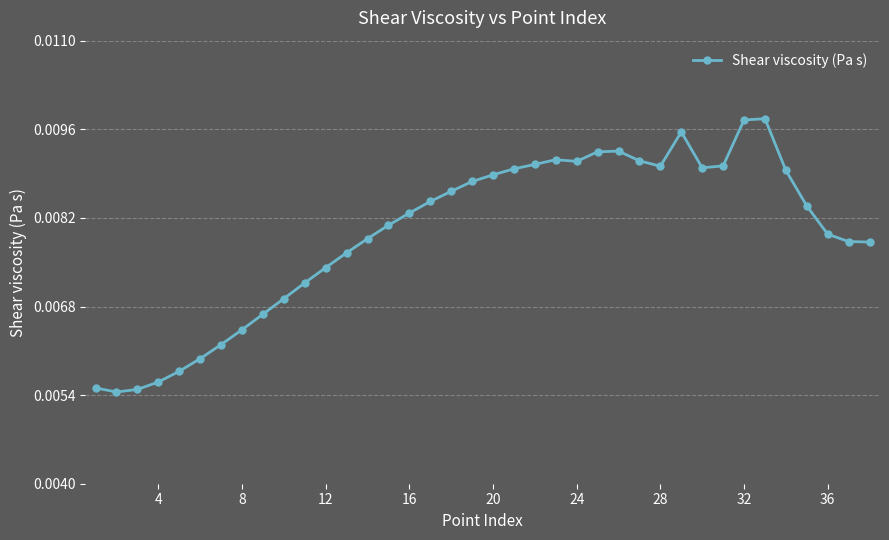

How many values are between 0 and 1?

38